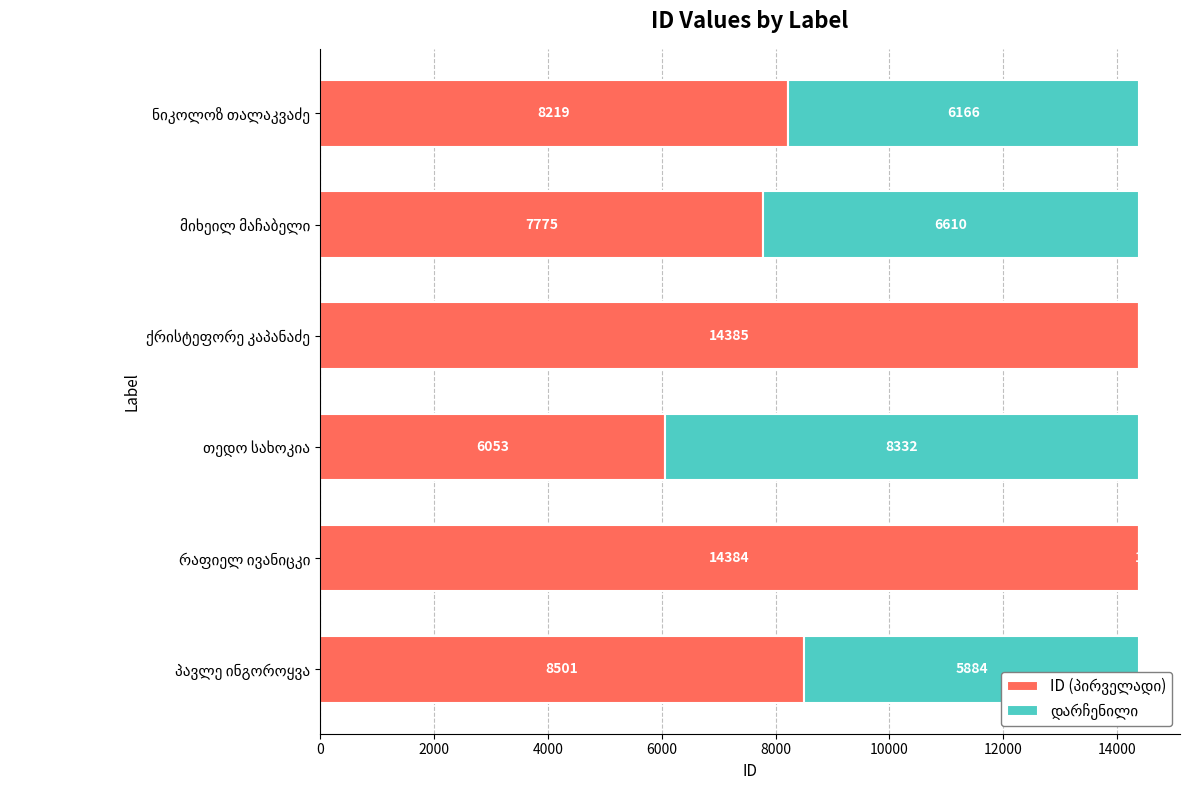

Is the value of ID (პირველადი) at მიხეილ მაჩაბელი greater than the value of დარჩენილი at მიხეილ მაჩაბელი?

Yes